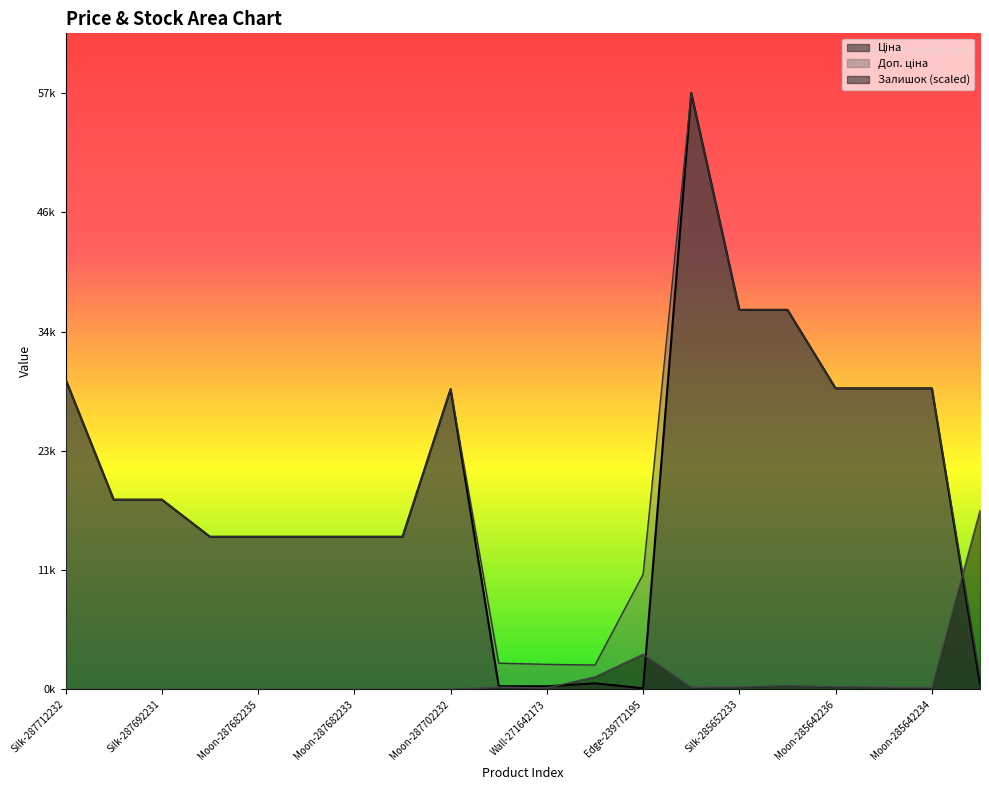

True or false: Ціна has a value of 110.5 at Edge-239772195.

True